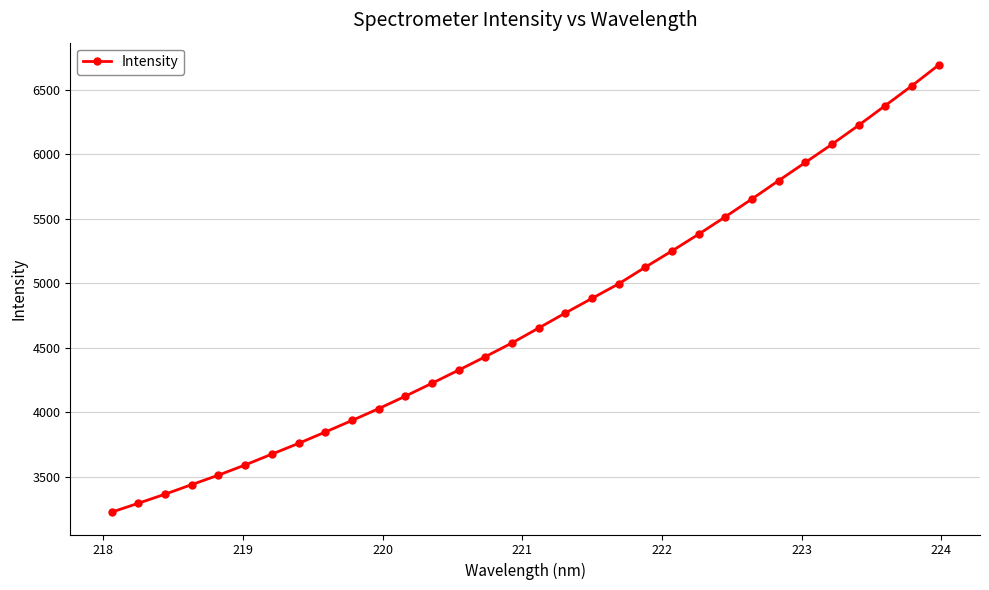

What is the average value?

4724.0